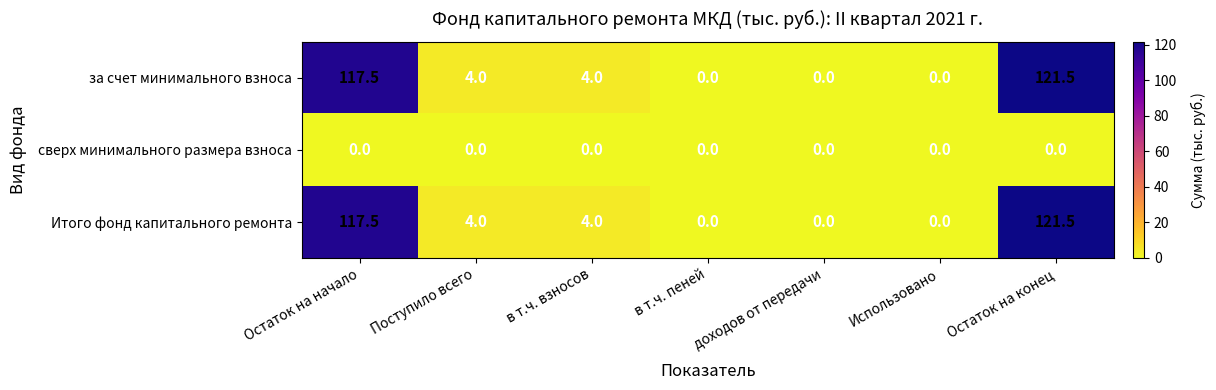

The сверх минимального размера взноса series shows 0.0 at в т.ч. пеней. True or false?

True